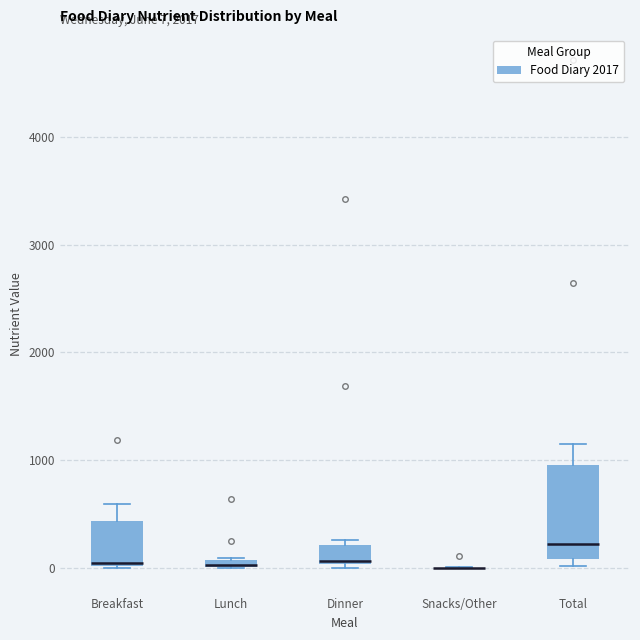

Comparing the boxes themselves (not the whiskers), which one is the tallest?

Total